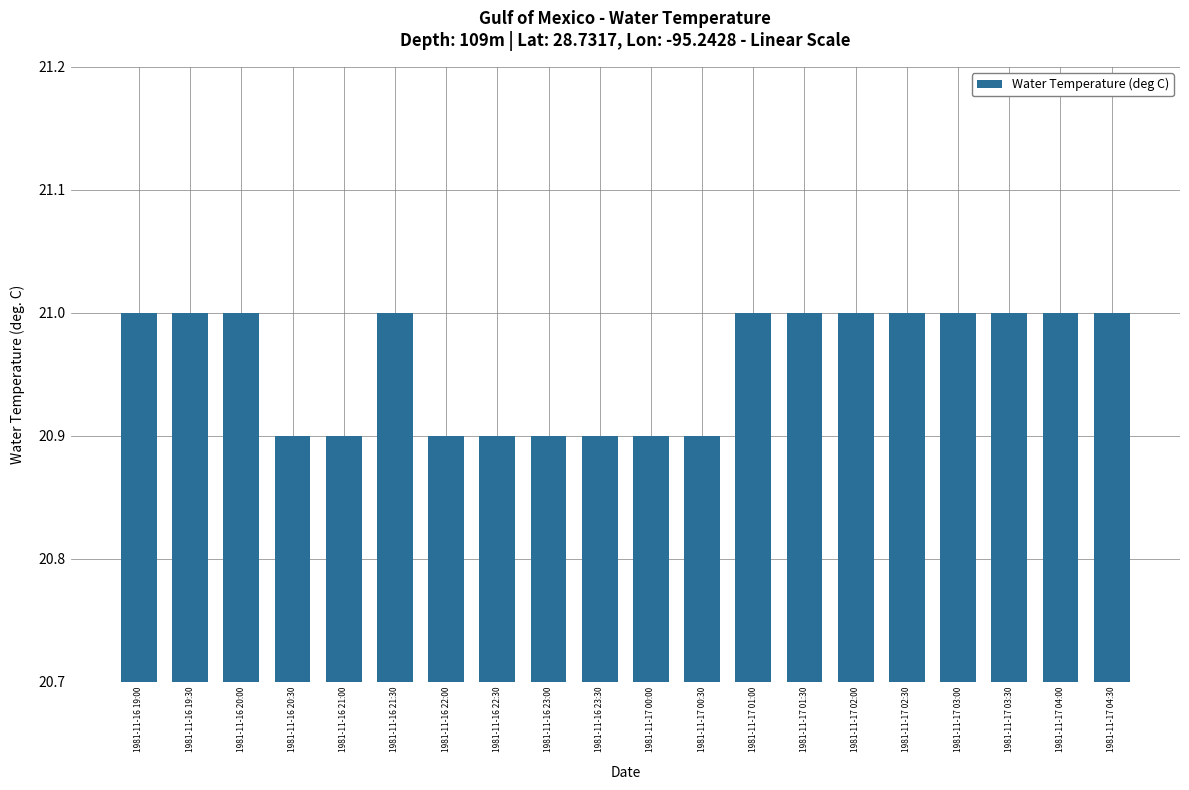

What is the approximate value at 1981-11-17 04:00?

21.0